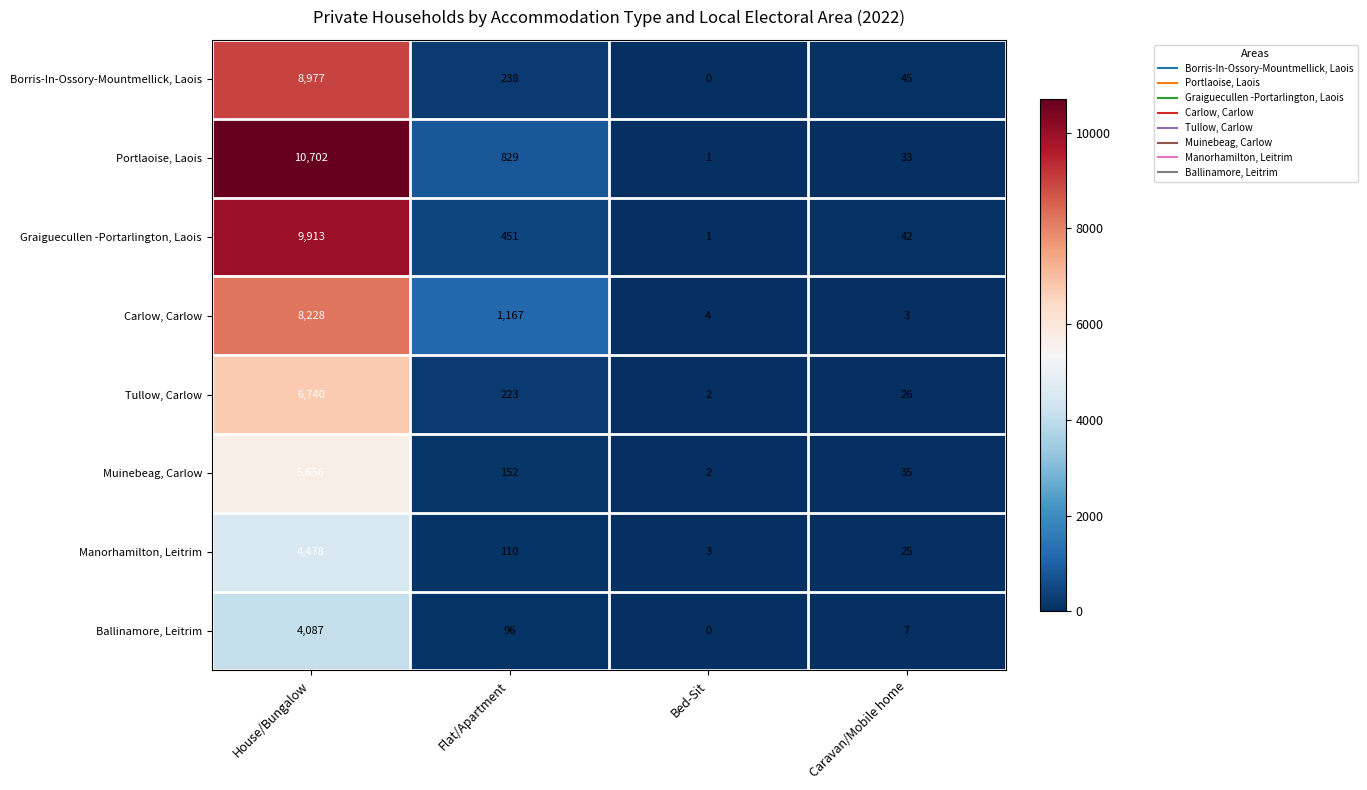

The Muinebeag, Carlow series shows 2 at Bed-Sit. True or false?

True